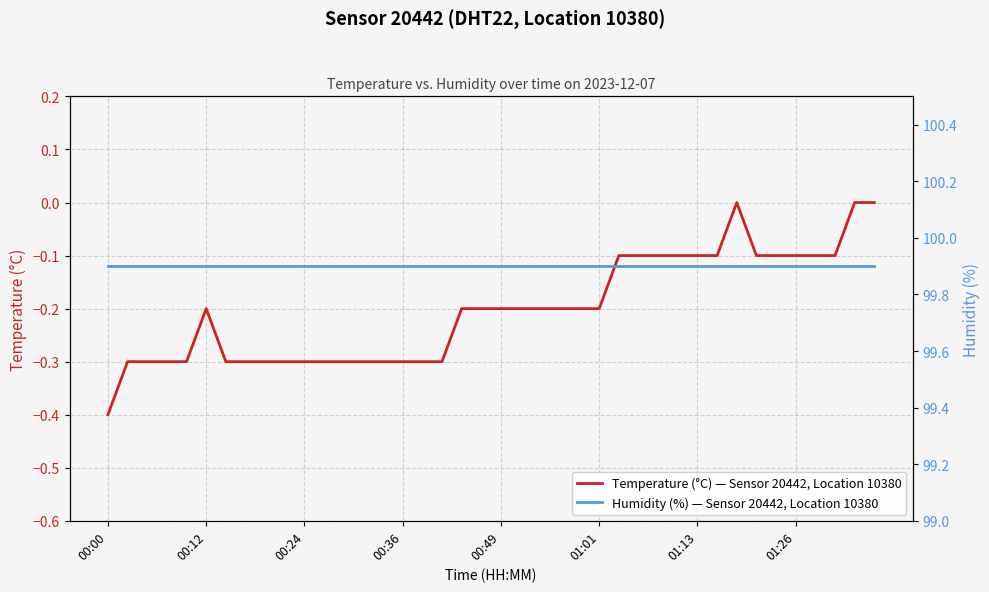

Which series has the widest spread of values?

Temperature (°C) — Sensor 20442, Location 10380